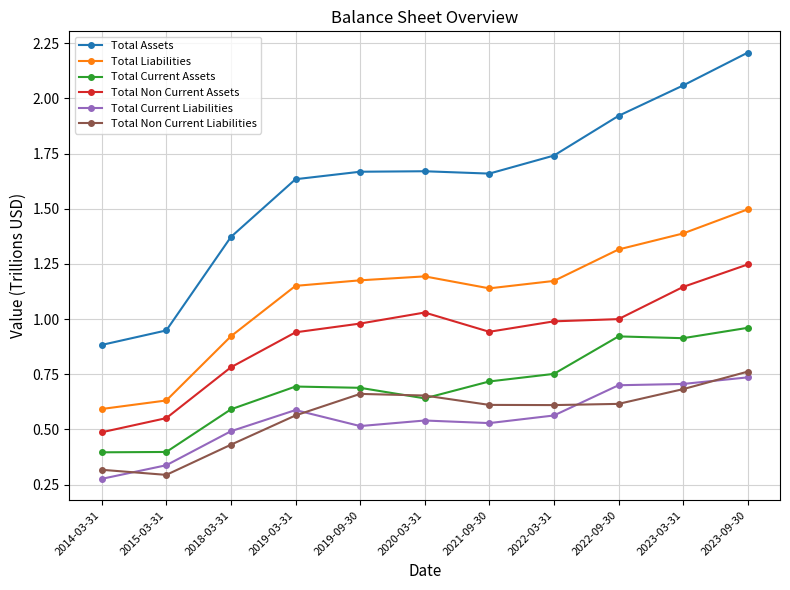

What are all the series names shown in the legend?

Total Assets, Total Liabilities, Total Current Assets, Total Non Current Assets, Total Current Liabilities, Total Non Current Liabilities